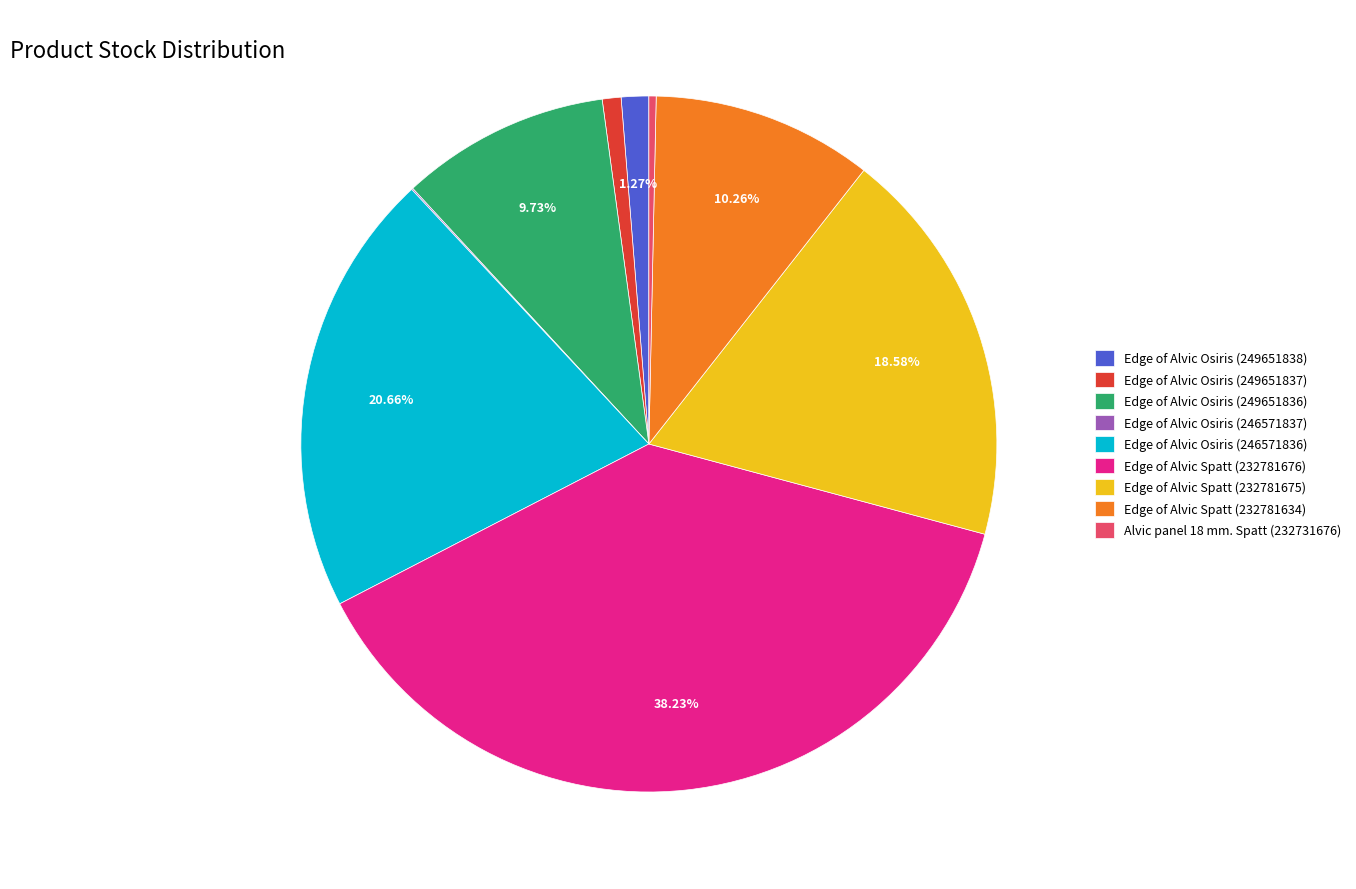

Which has a higher value, Edge of Alvic Osiris (249651836) or Edge of Alvic Osiris (249651838)?

Edge of Alvic Osiris (249651836)